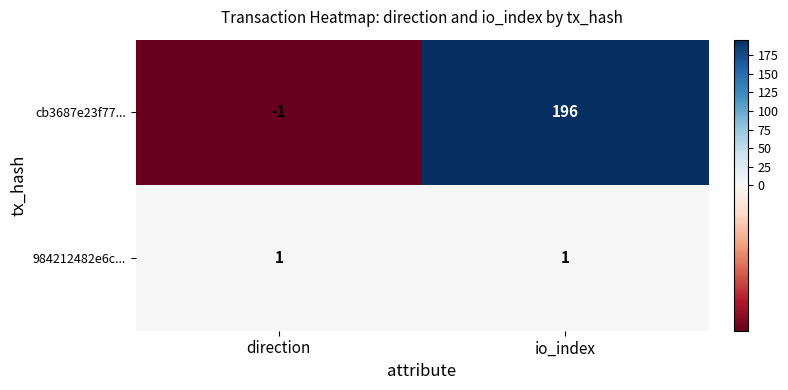

What is the maximum value shown in the chart?

196